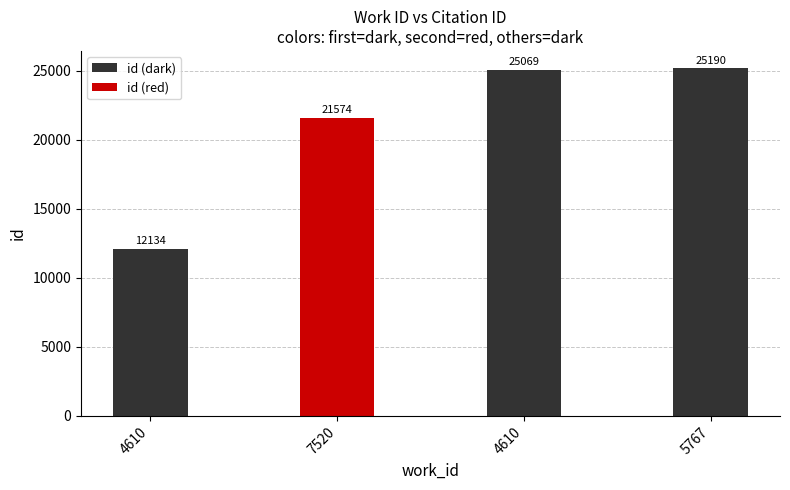

How many distinct data groups are displayed?

1